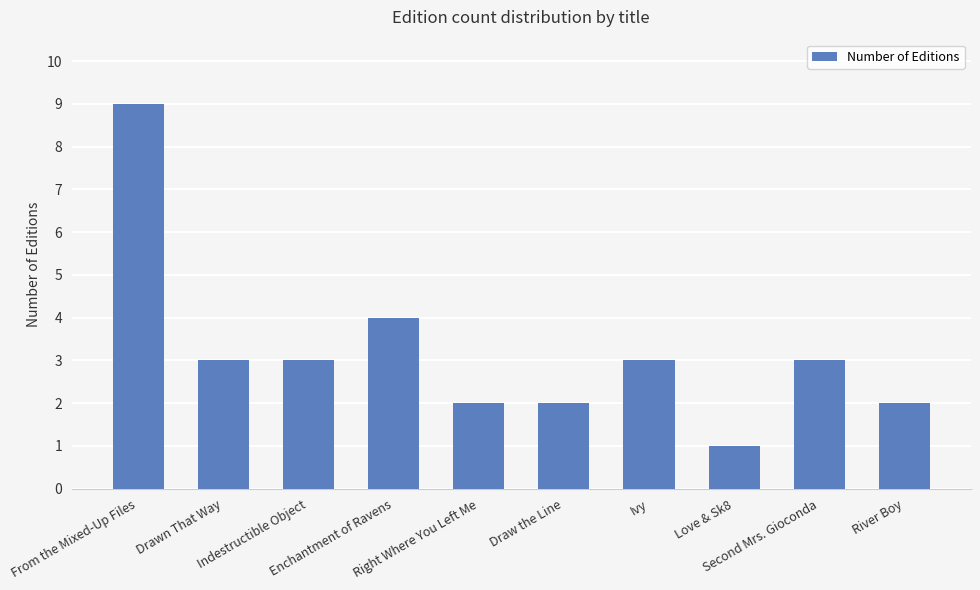

What is the maximum value shown in the chart?

9